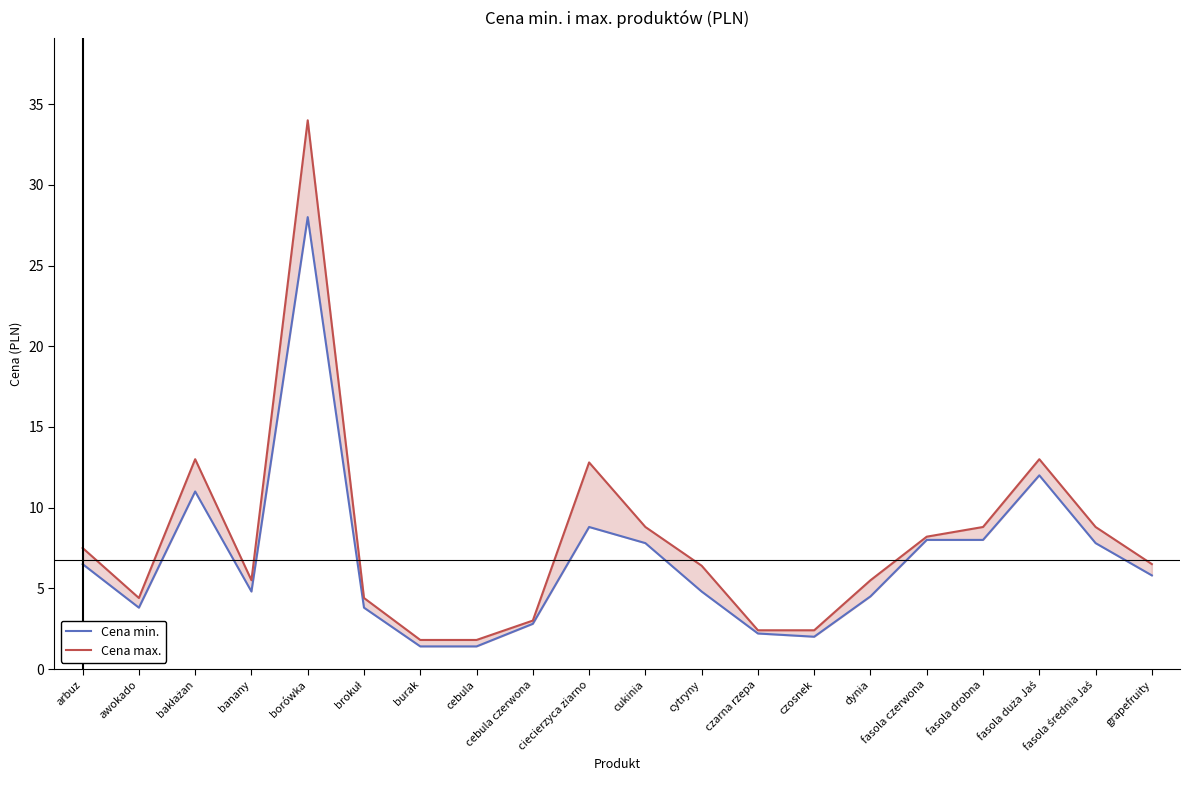

What is the difference between the maximum and minimum values in the Cena min. series?

26.6